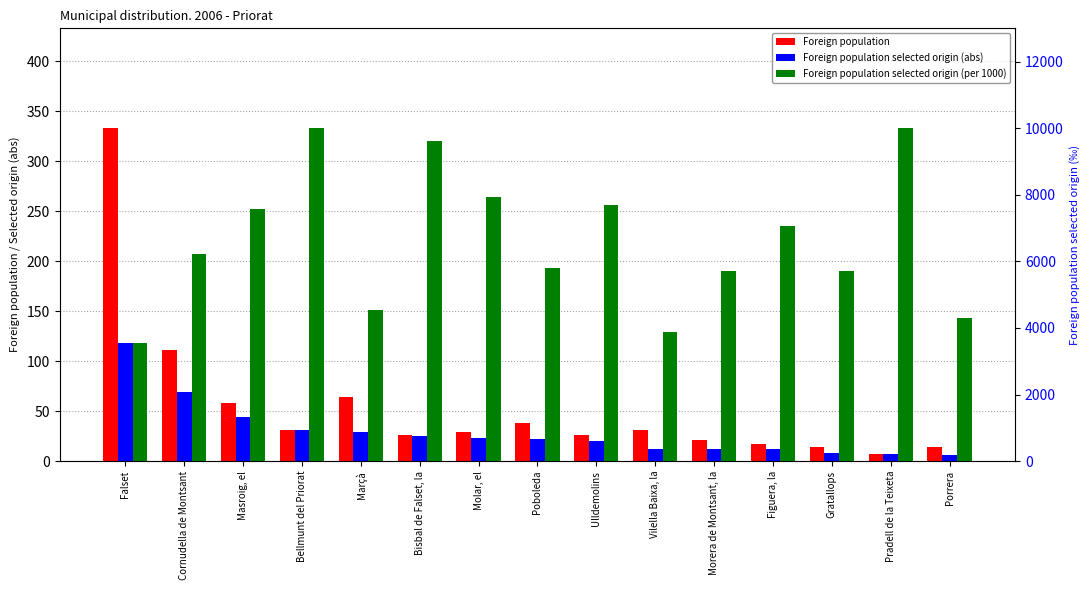

What is the value of the Foreign population selected origin (abs) bar at the 13th from the left?

8